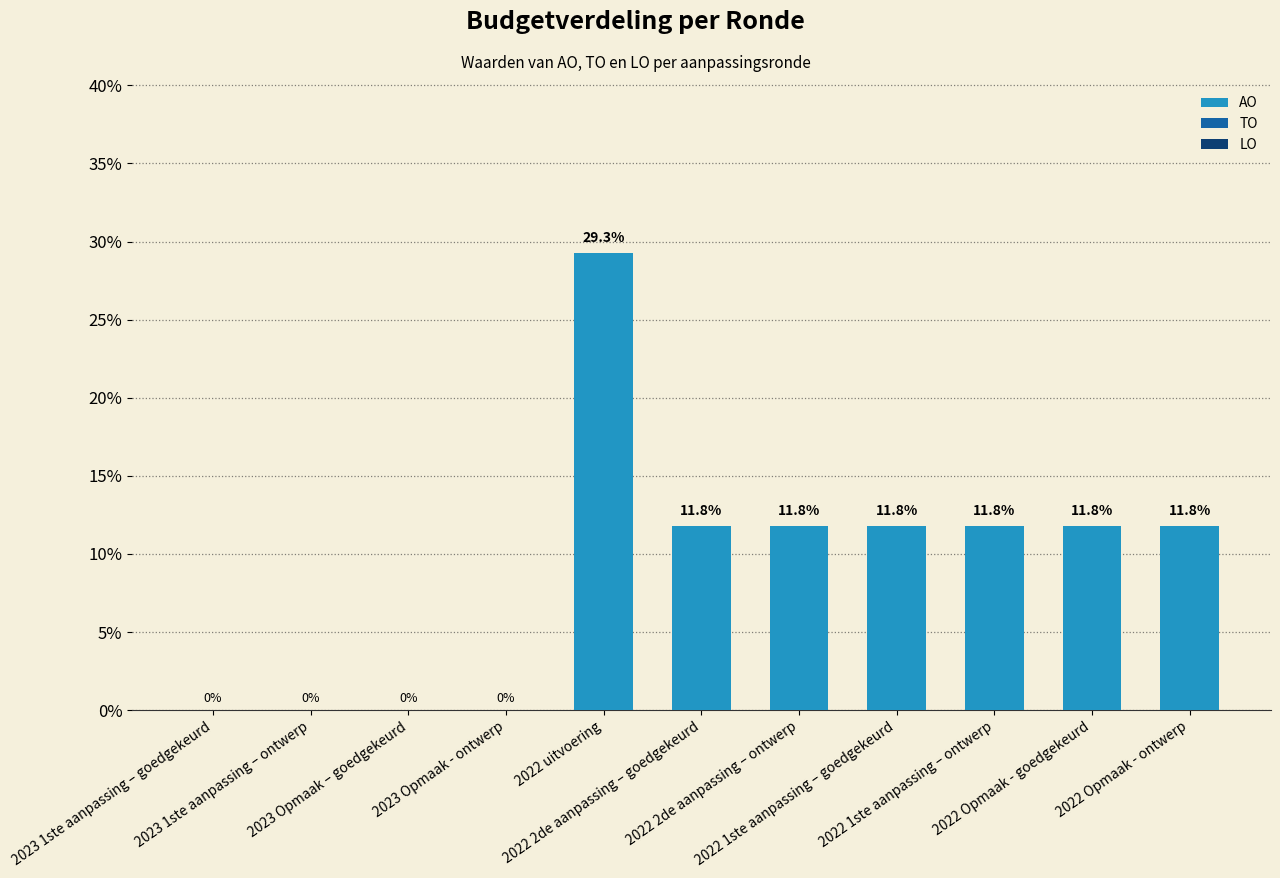

What is the greatest value displayed?

29.3